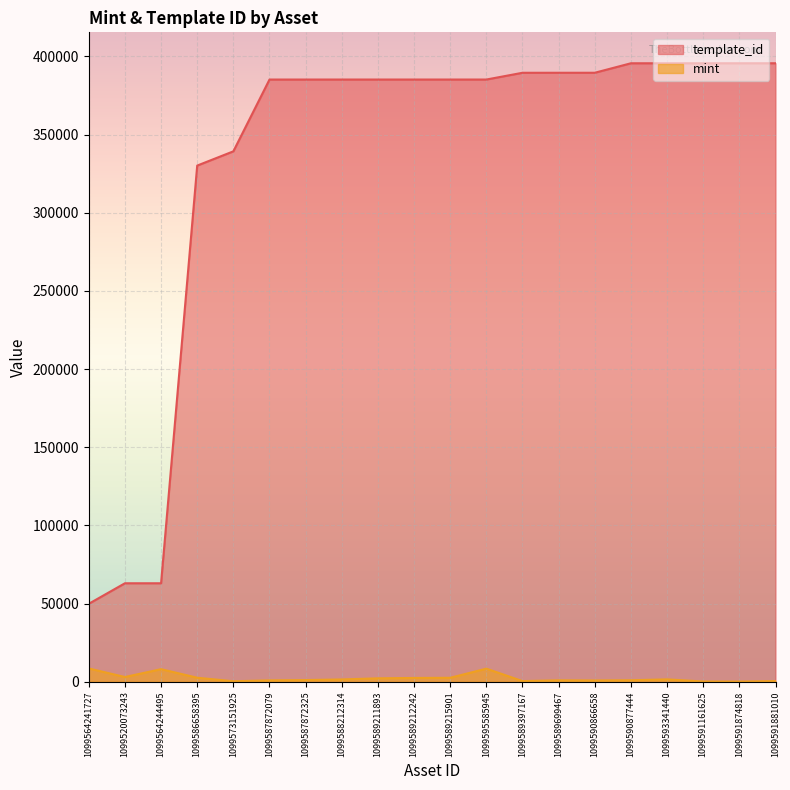

What is the label of the 1st point from the right?

1099591881010